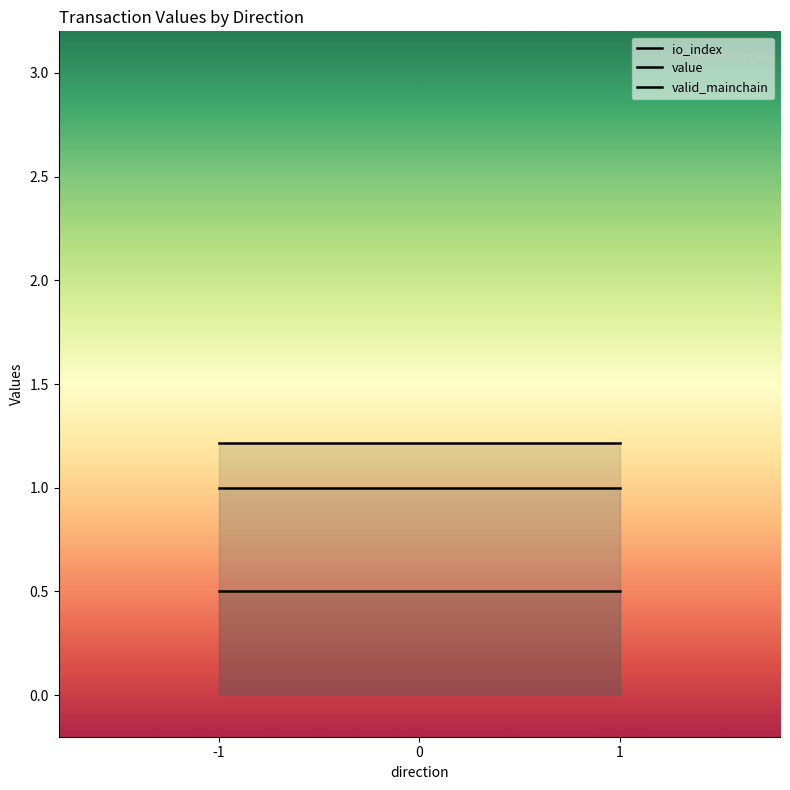

Does the chart display data point markers on the line(s)?

No